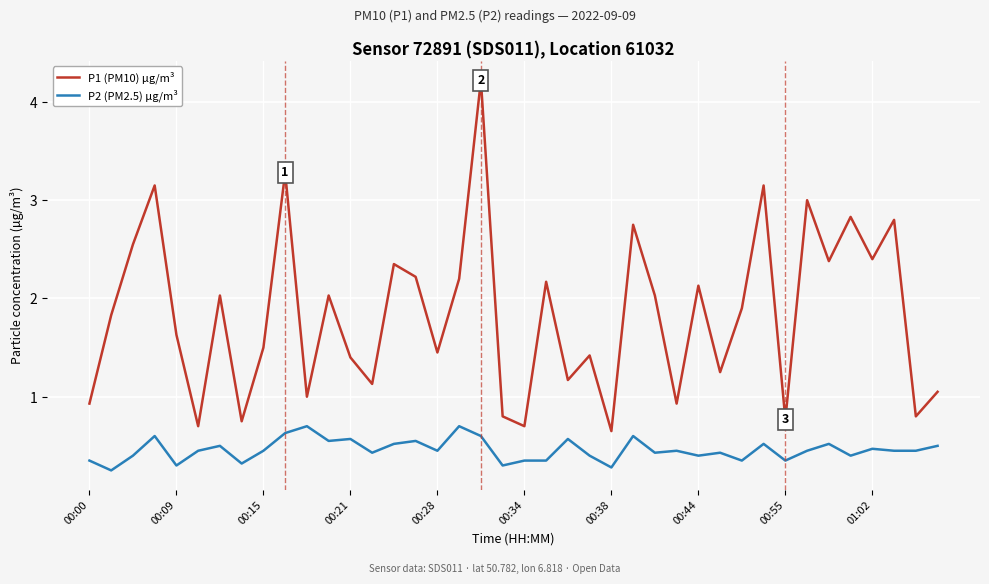

Rank the series by their average value, from lowest to highest.

P2 (PM2.5) µg/m³, P1 (PM10) µg/m³